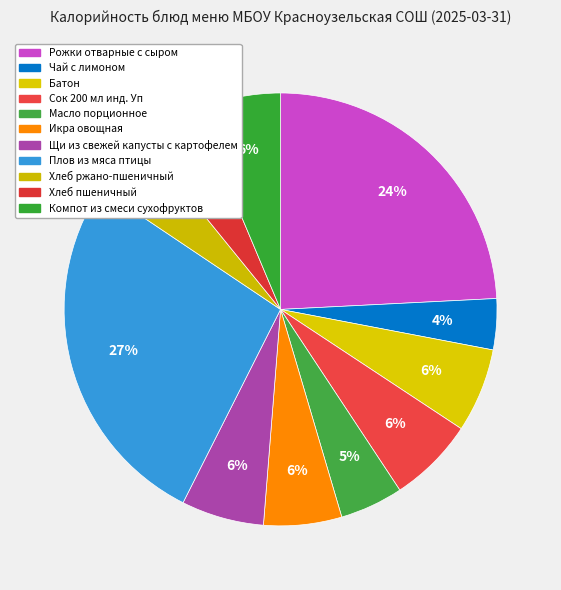

What percentage is the Щи из свежей капусты с картофелем slice, to the nearest percent?

6%